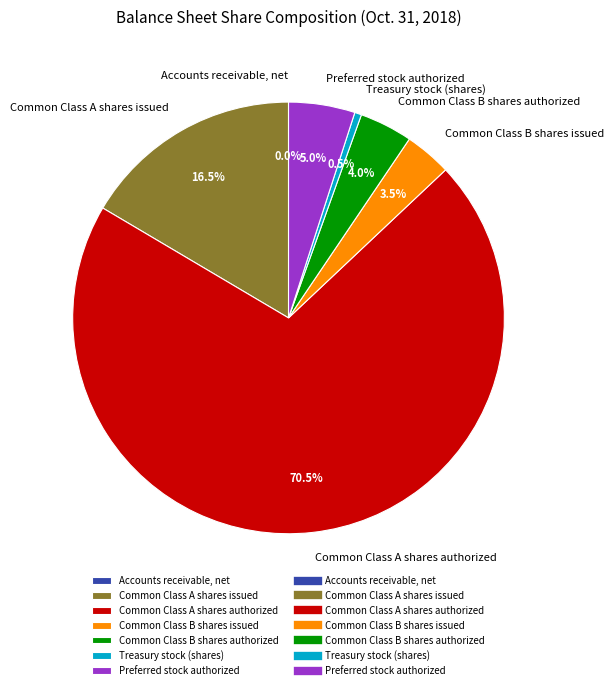

Do Common Class B shares authorized and Preferred stock authorized together represent more than half of the pie?

No